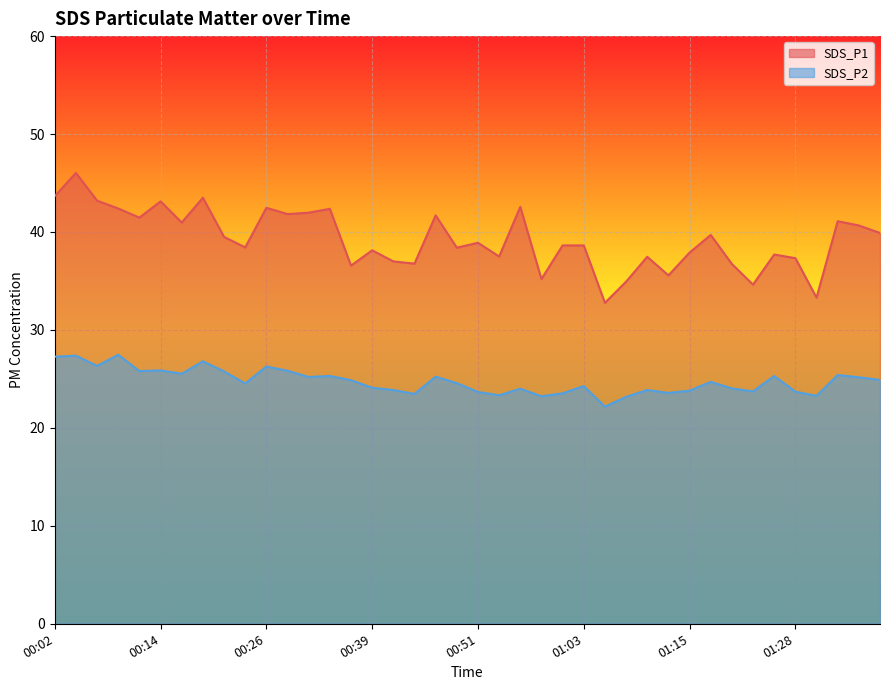

What is the sum of all SDS_P2 values?

990.3